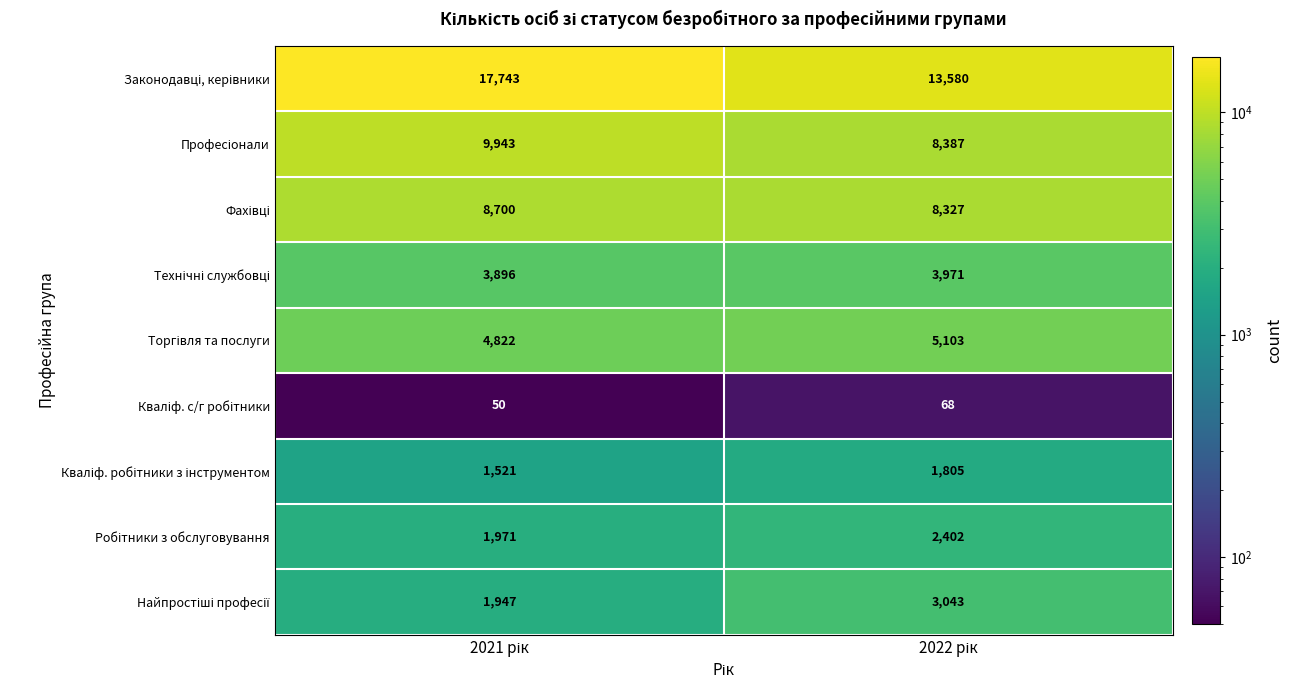

What is the minimum value shown in the chart?

50